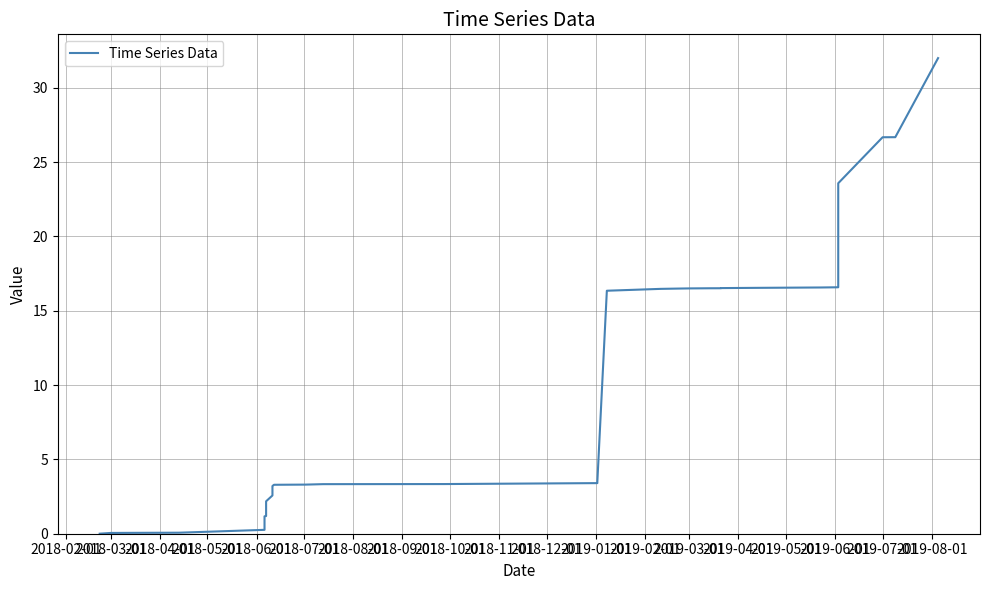

Is this an area chart (filled region under the line)?

No